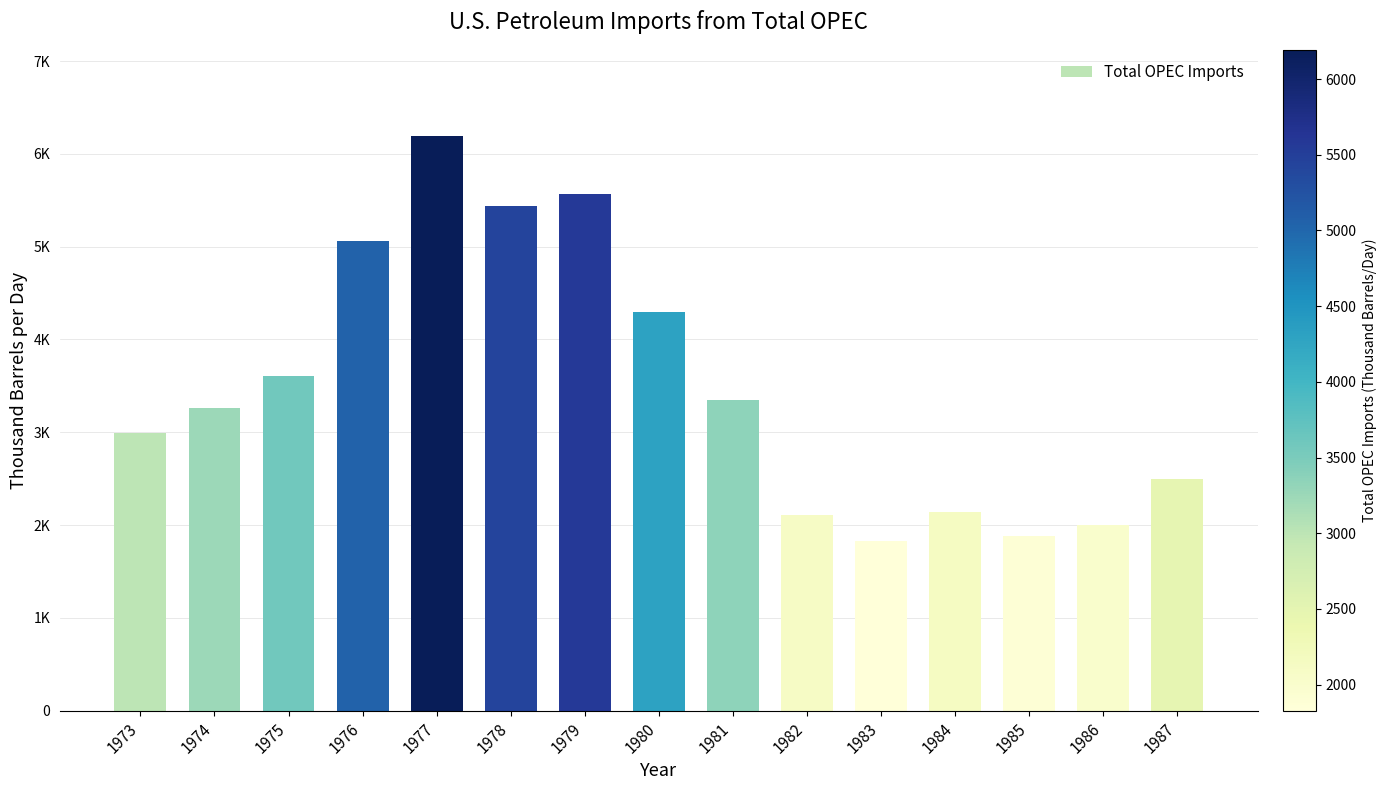

The chart shows a value of 3320.3 at 1986. True or false?

False